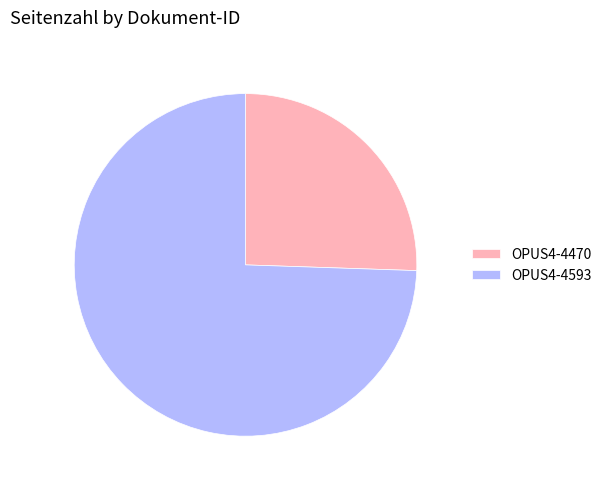

Which has a higher value, OPUS4-4470 or OPUS4-4593?

OPUS4-4593